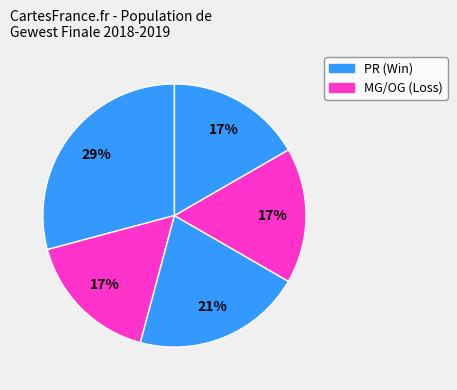

How many slices are in this pie chart?

5